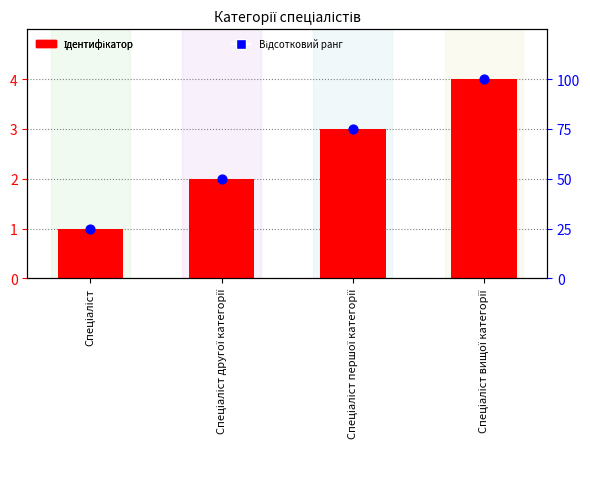

Which series has the widest spread of Y values?

Відсотковий ранг